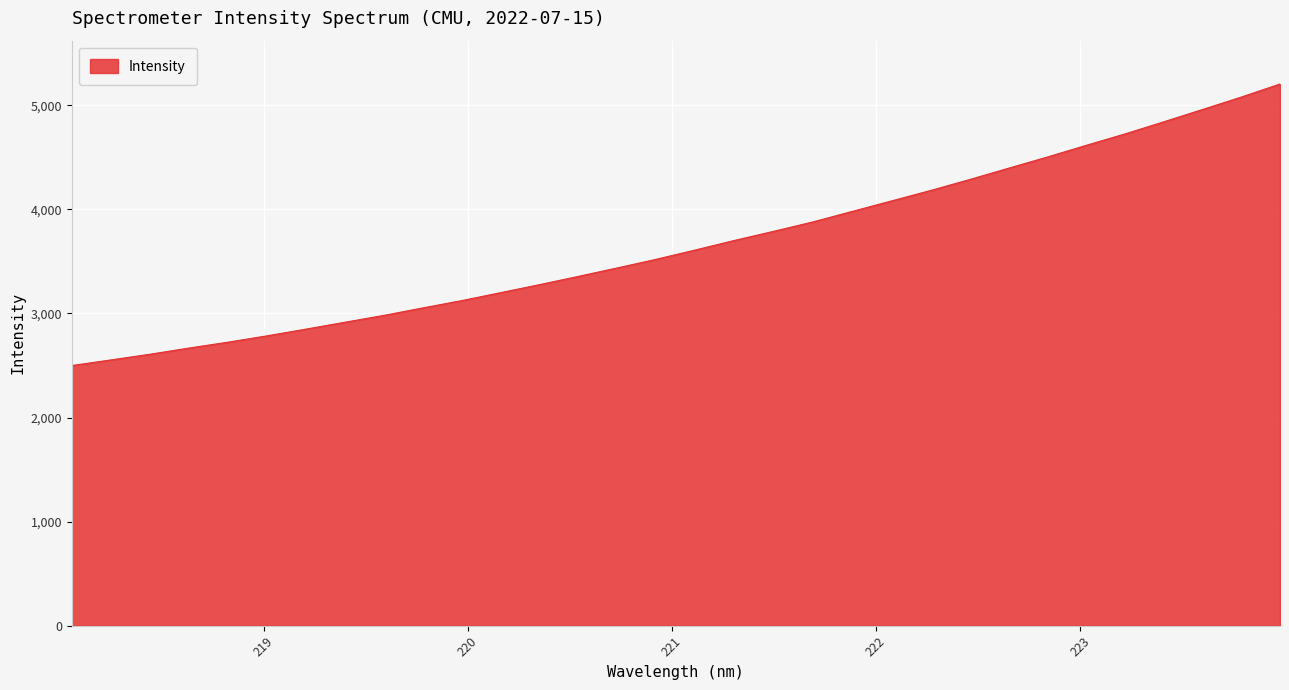

Count the number of categories in the chart.

32